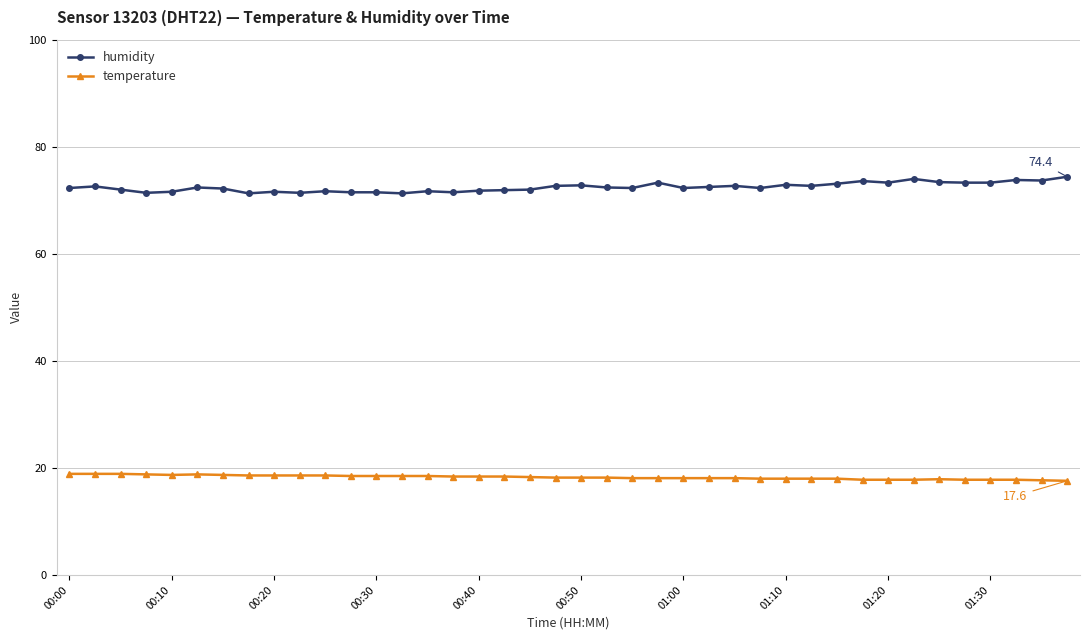

List the series in order of their overall mean, lowest first.

temperature, humidity